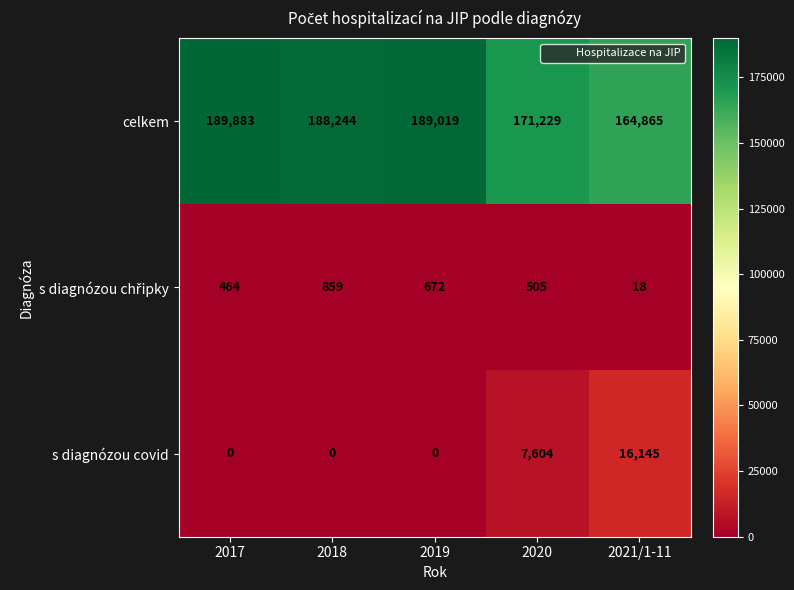

Which series changed the most between 2018 and 2020?

celkem